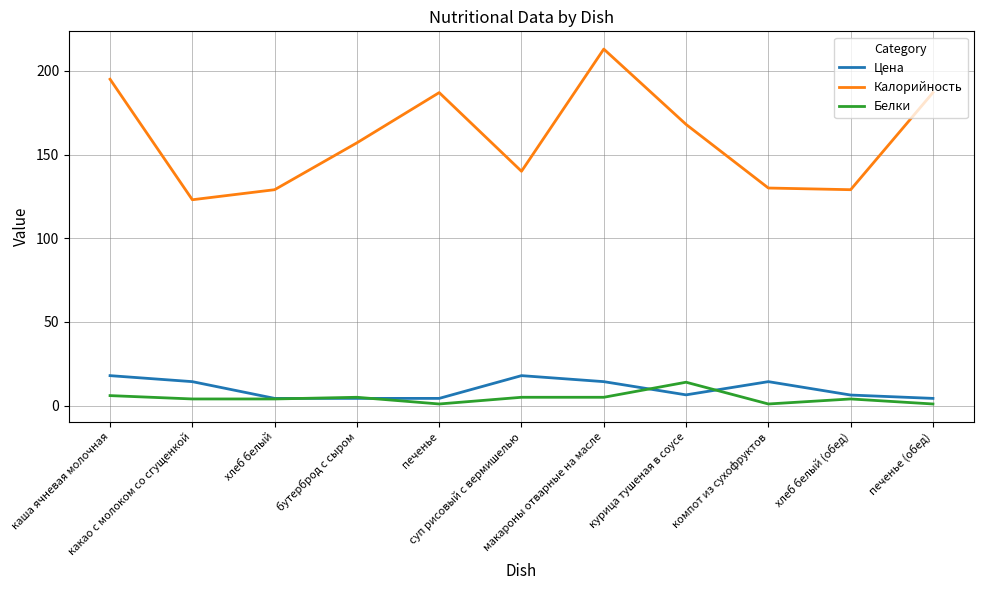

What are all the series names shown in the legend?

Цена, Калорийность, Белки